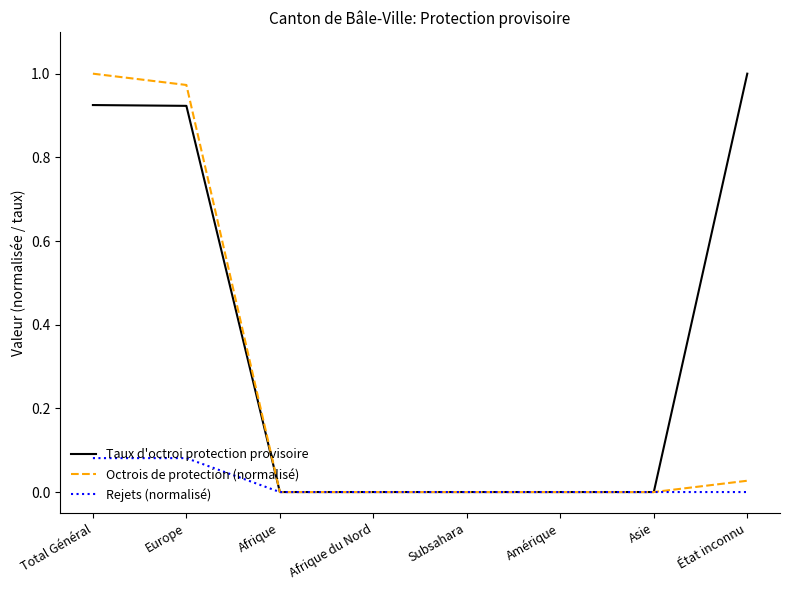

Which series changed the most between Afrique du Nord and État inconnu?

Taux d'octroi protection provisoire